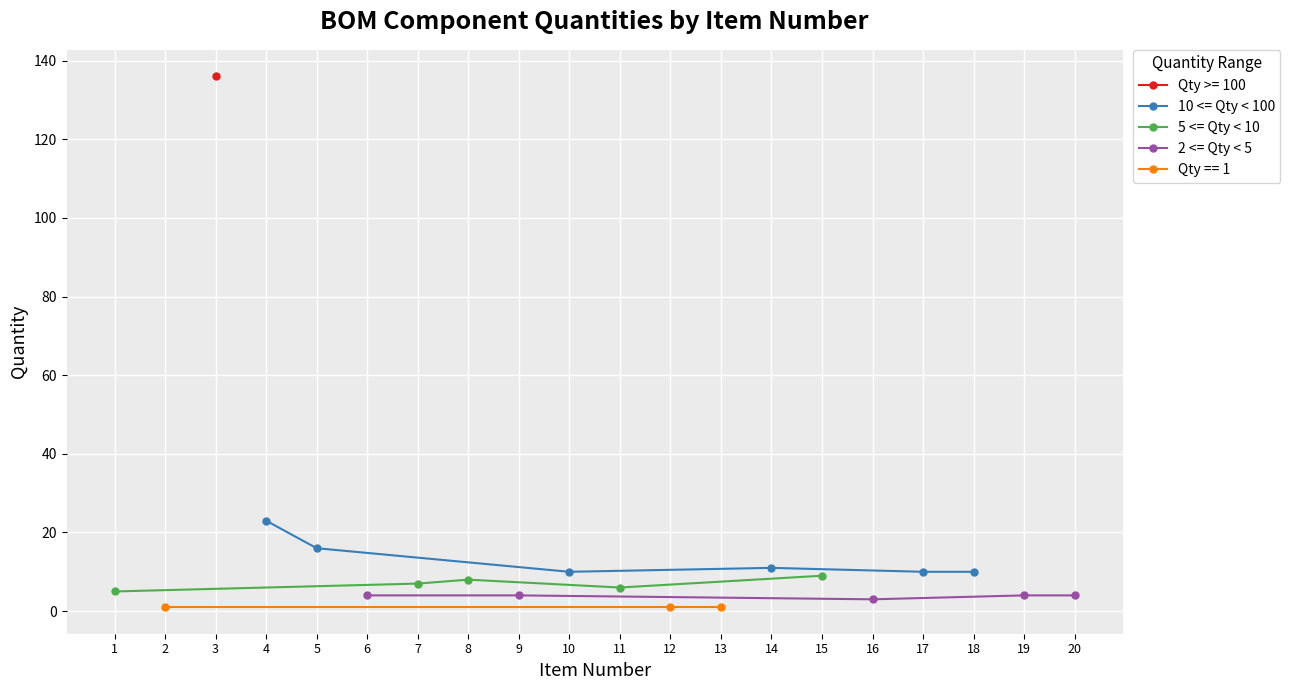

Is it true that 10 <= Qty < 100 equals 16 at 5?

True